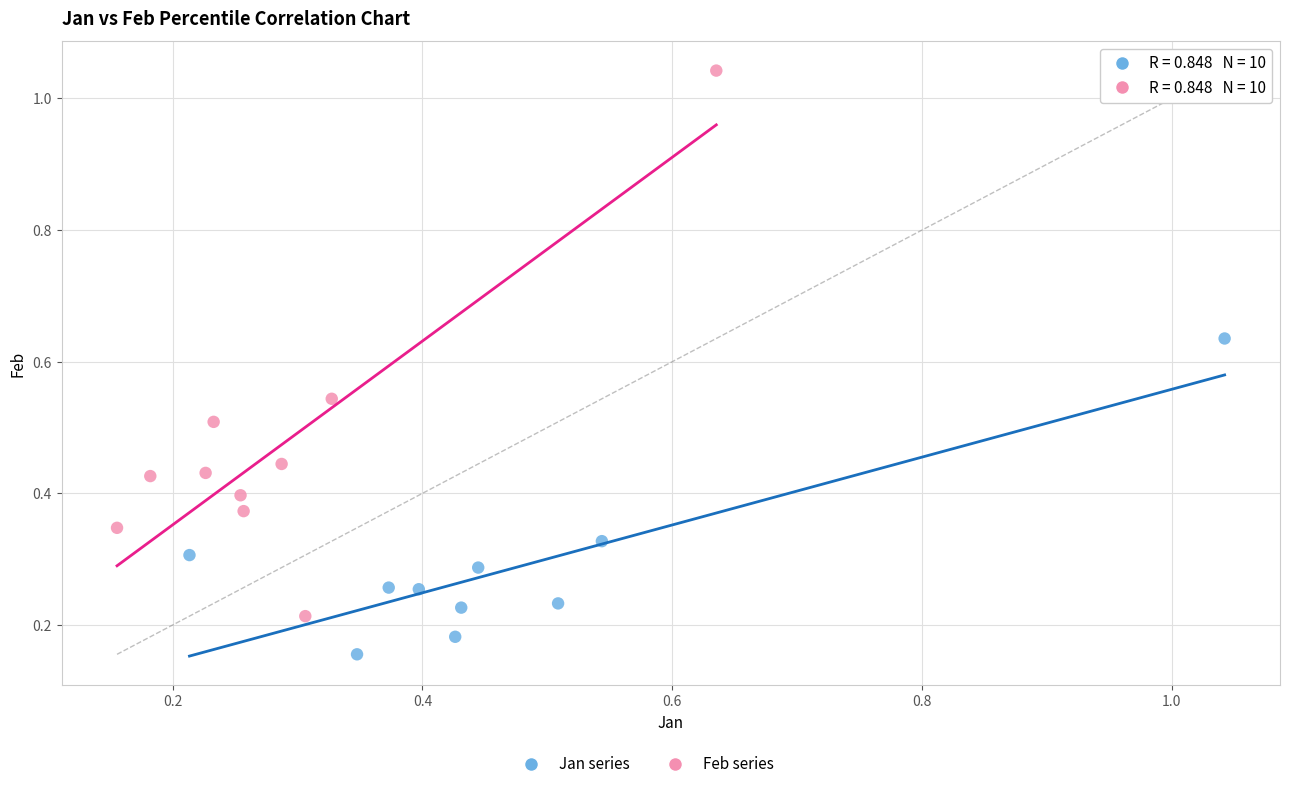

Which series reaches the maximum Y coordinate?

Feb series